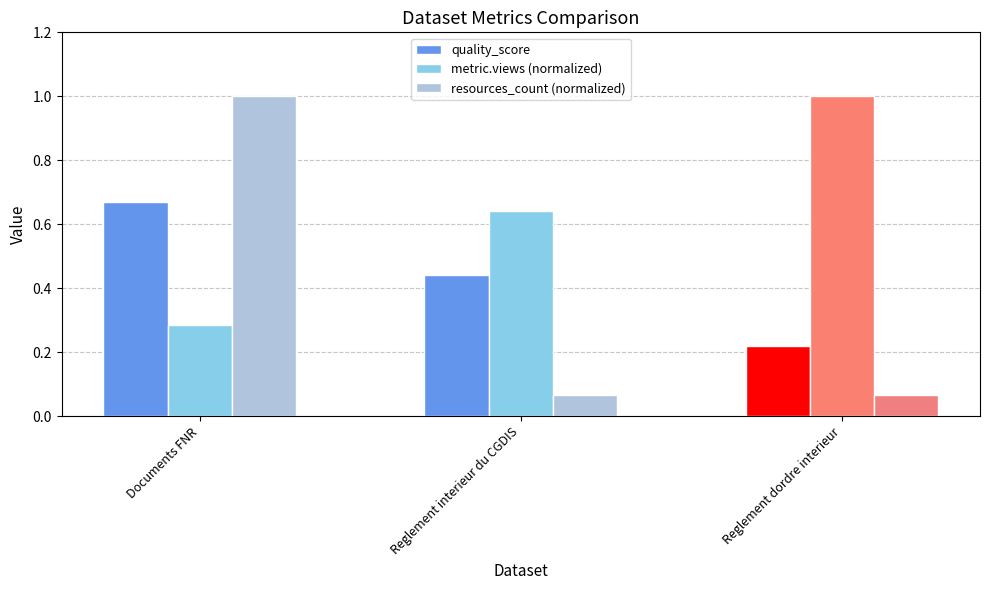

What is the spread (max minus min) of values at Reglement dordre interieur?

0.9